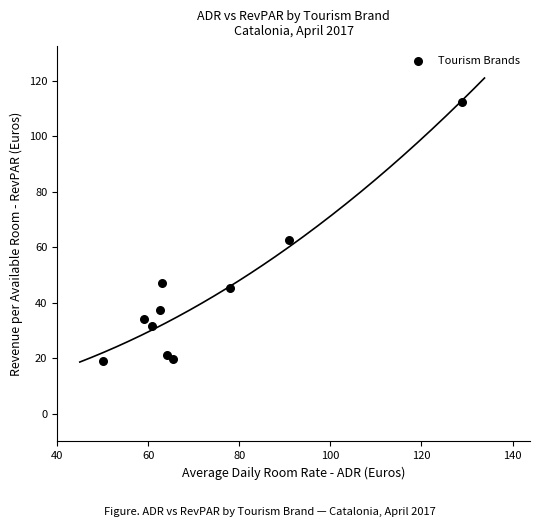

What Y value in the scatter plot is closest to 65?

62.6